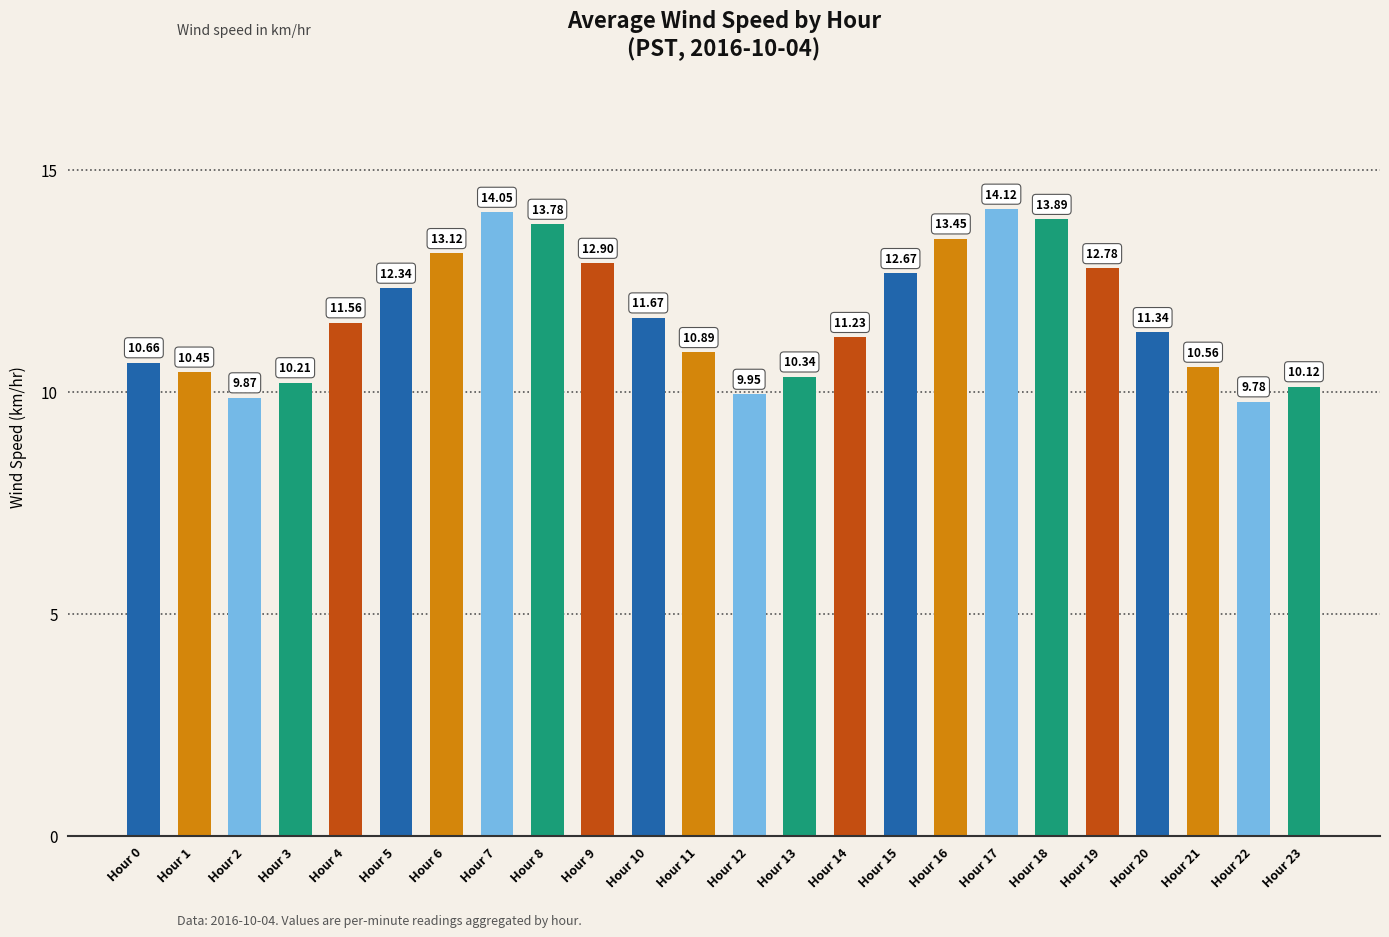

Which has a higher value, Hour 13 or Hour 9?

Hour 9